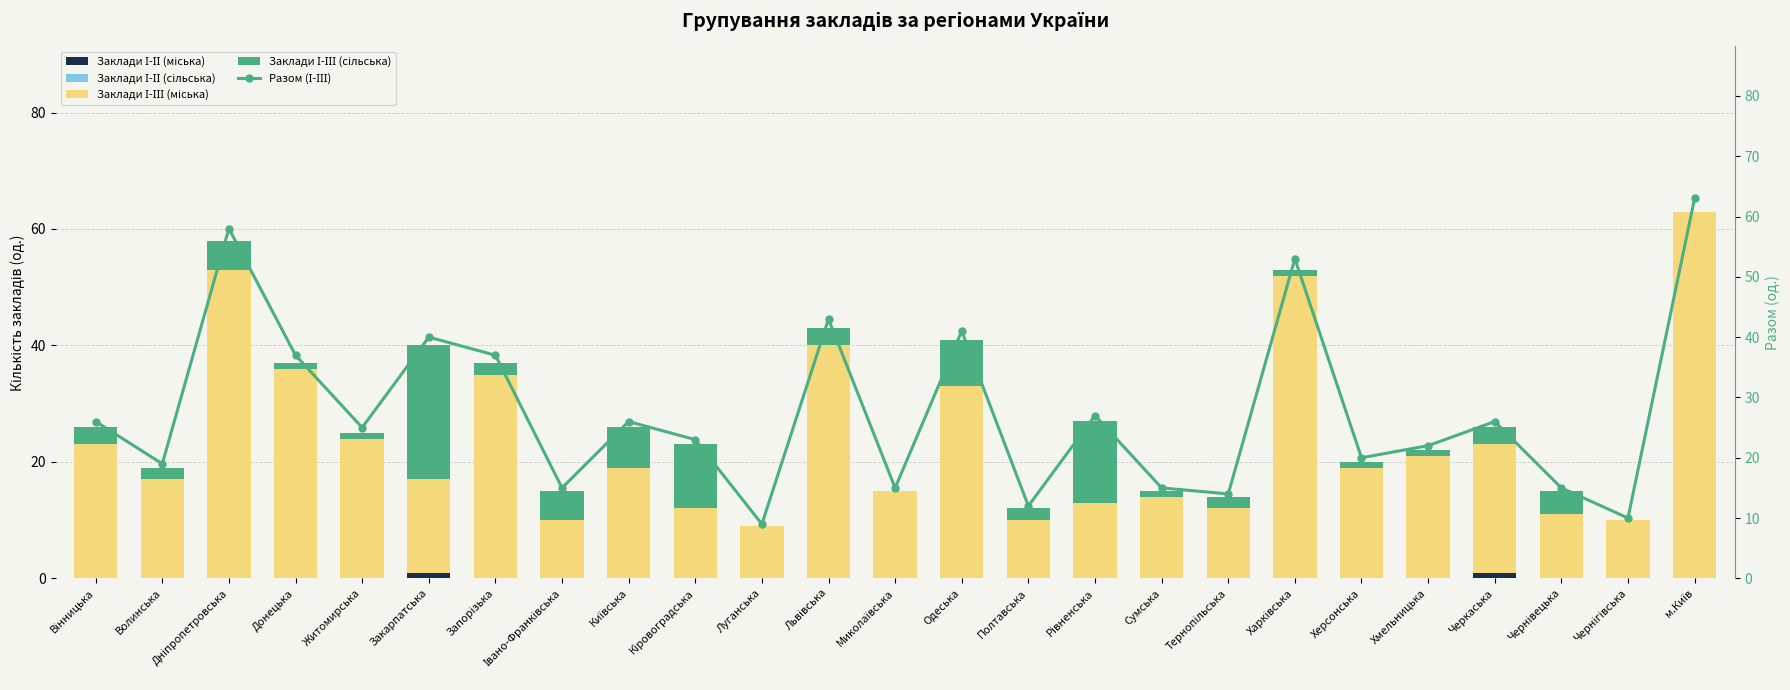

The value of Разом (І-ІІІ) at Рівненська is 27. True or false?

True